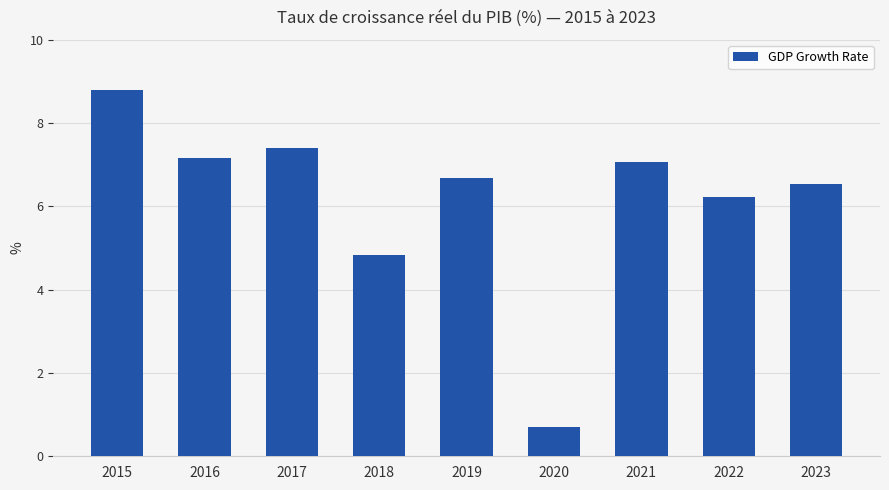

Reading left to right, what are all the values shown in this chart?

2015=8.8	2016=7.2	2017=7.4	2018=4.8	2019=6.7	2020=0.7	2021=7.1	2022=6.2	2023=6.5